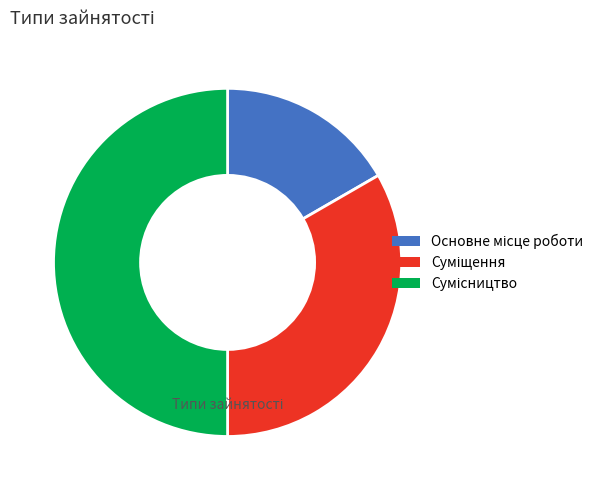

To the nearest percent, what portion does Основне місце роботи represent?

17%